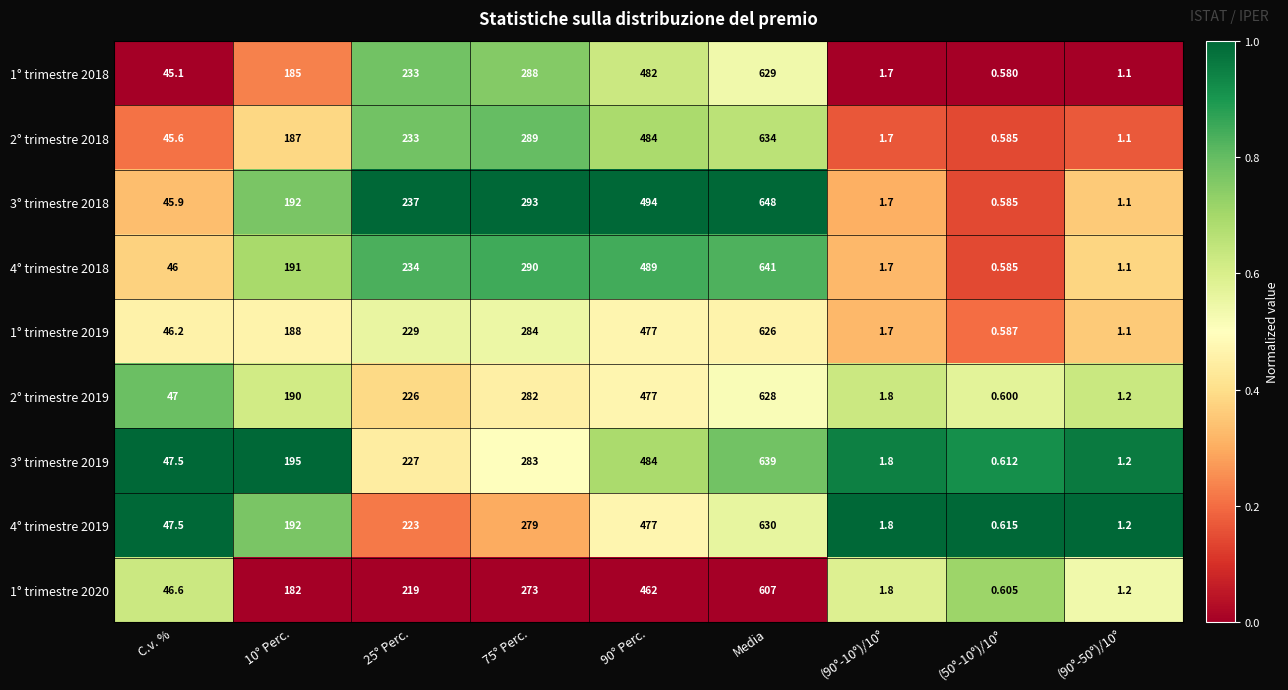

Which category has the highest value in the 1° trimestre 2018 series?

Media